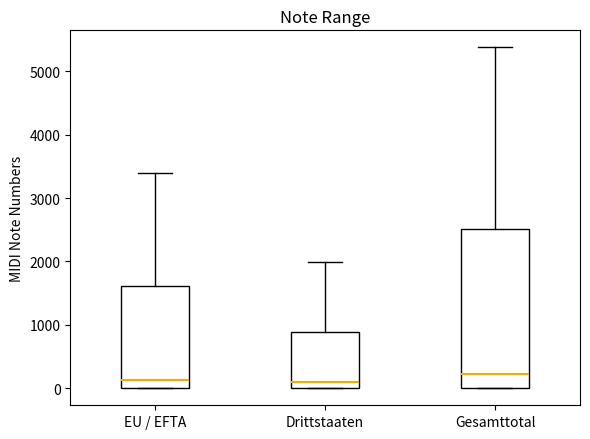

Where does the upper whisker of the box for Drittstaaten end on the y-axis? The values are not printed on the chart, so give them approximately, as read against the axis.

2000